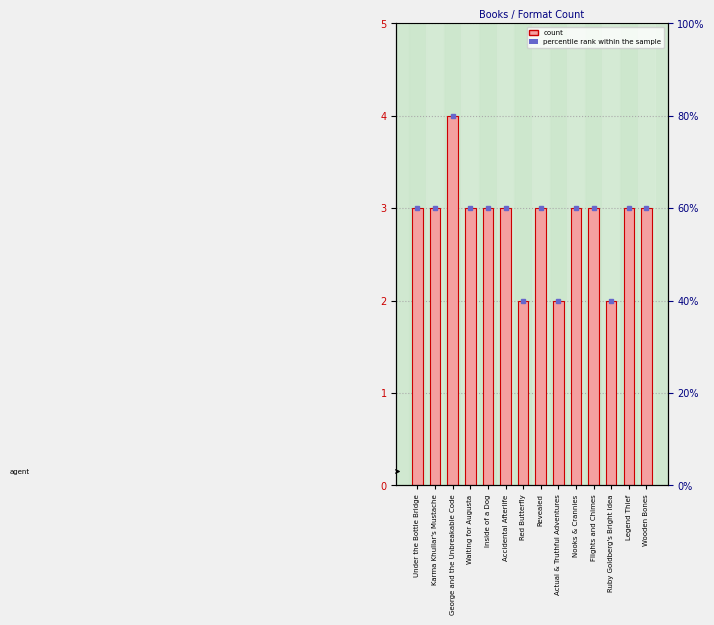

Are the bars horizontal?

No